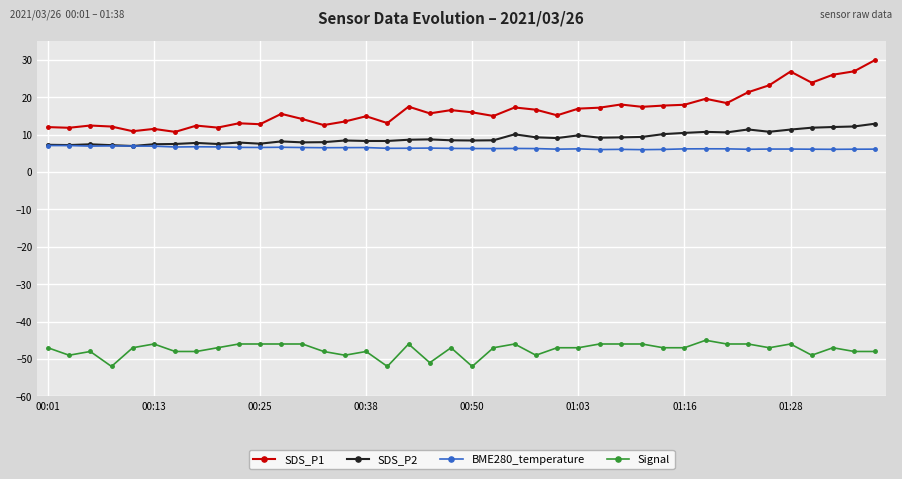

What is the lowest value of the SDS_P1 series?

10.7